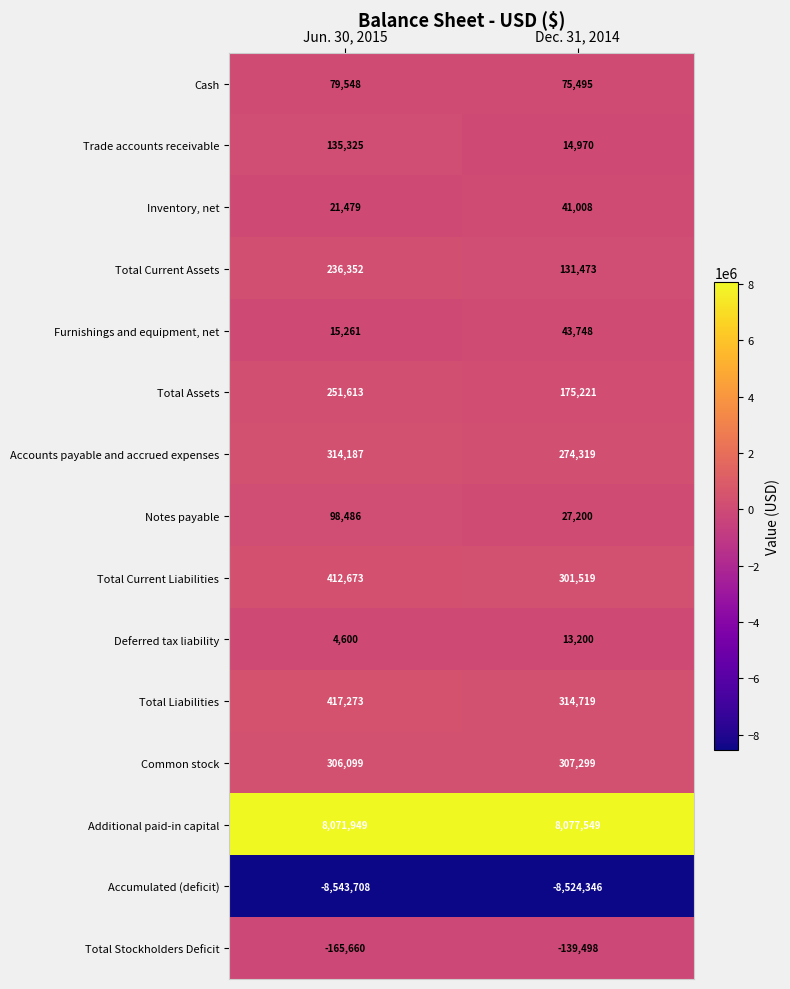

Is it true that Inventory, net equals 4438 at Jun. 30, 2015?

False